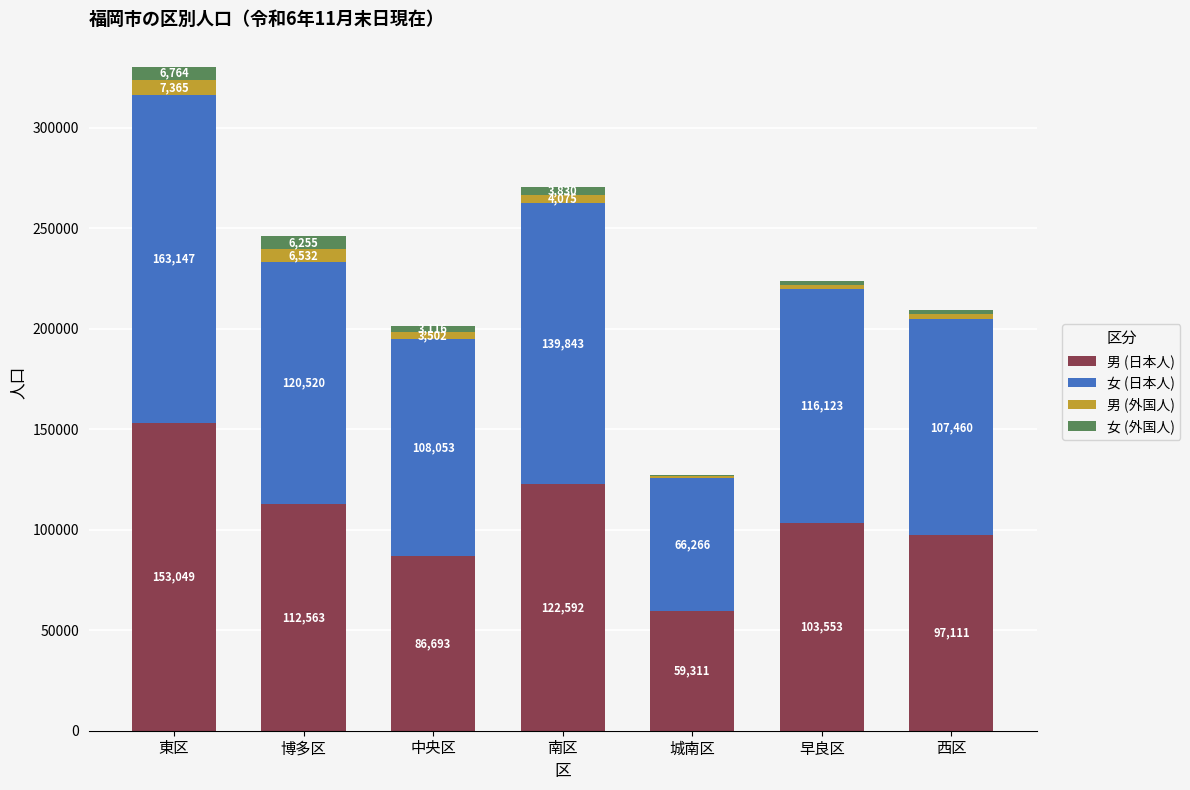

At which category is the sum across all series the highest?

東区